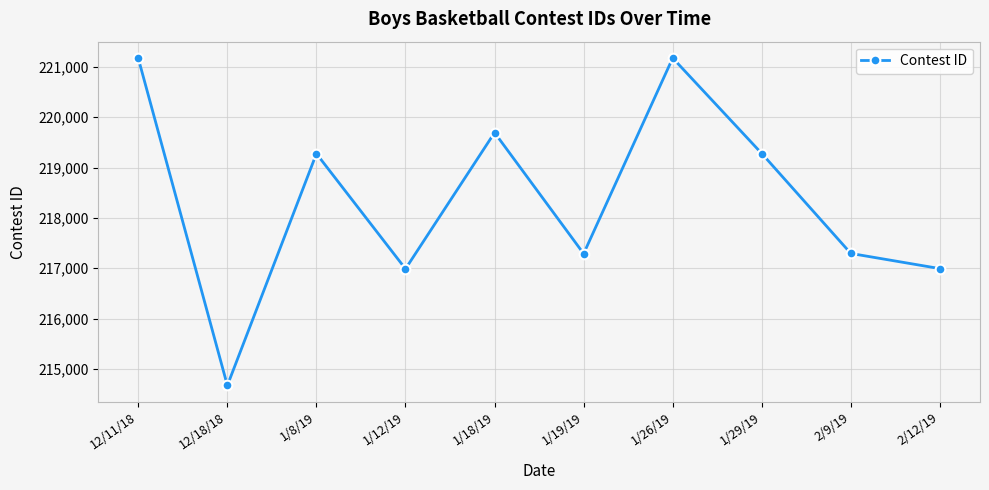

What is the sum of all values?

2183835